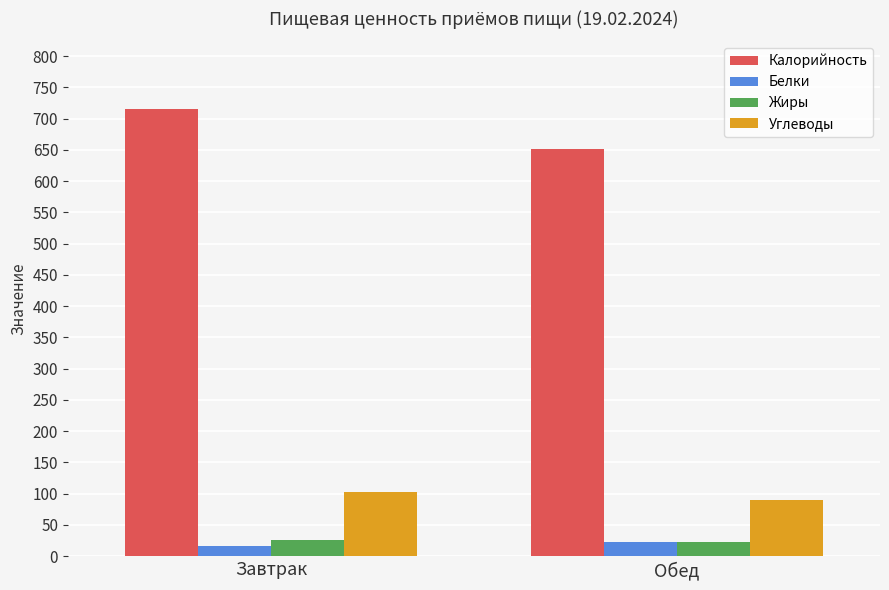

How many values in the Калорийность series exceed 716?

1